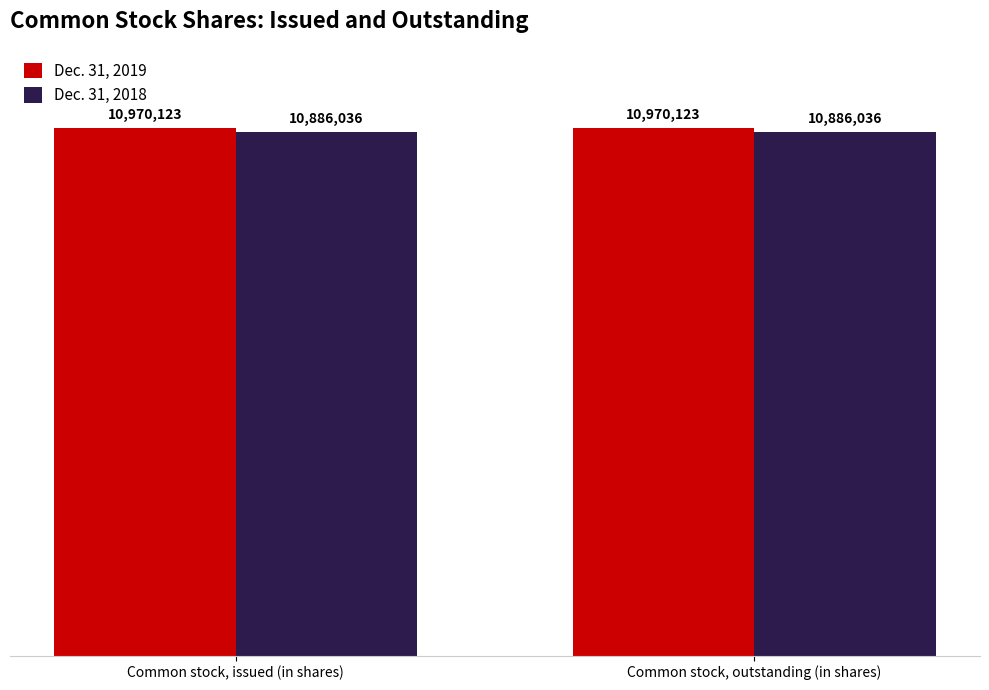

Are the bars grouped side by side (vs. stacked)?

Yes